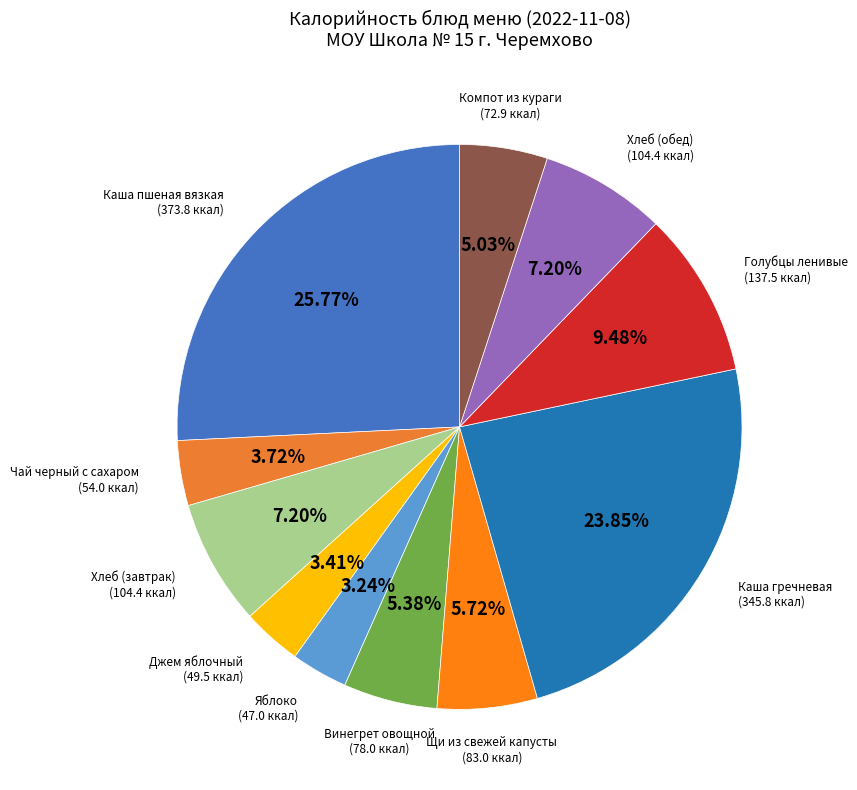

Count the number of slices in the pie.

11